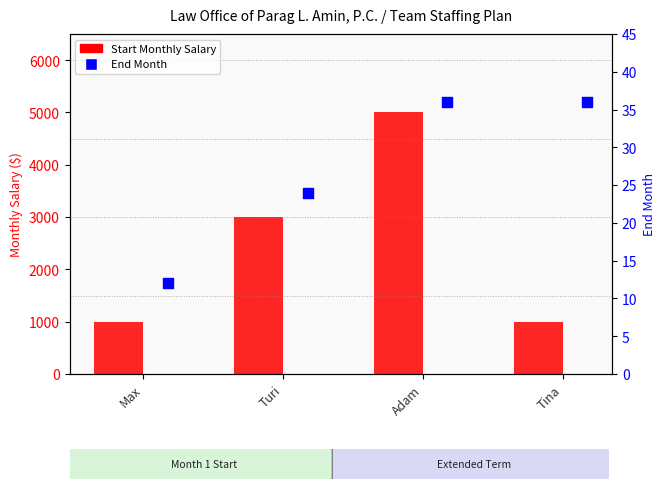

Which series reaches the minimum Y coordinate?

End Month